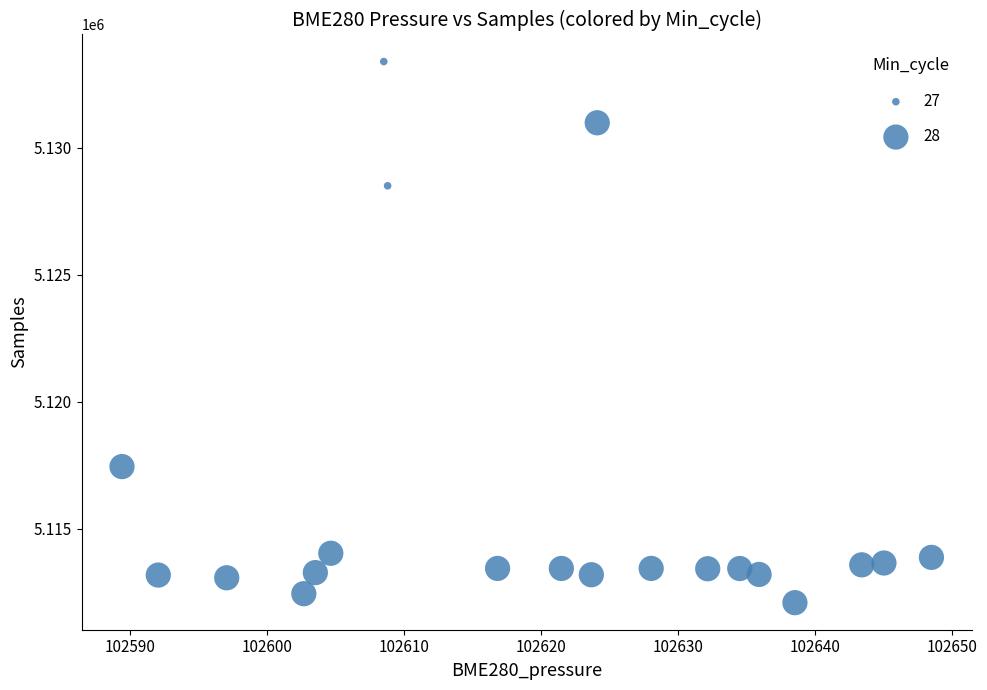

What Y value in the scatter plot is closest to 5122746?

5117449